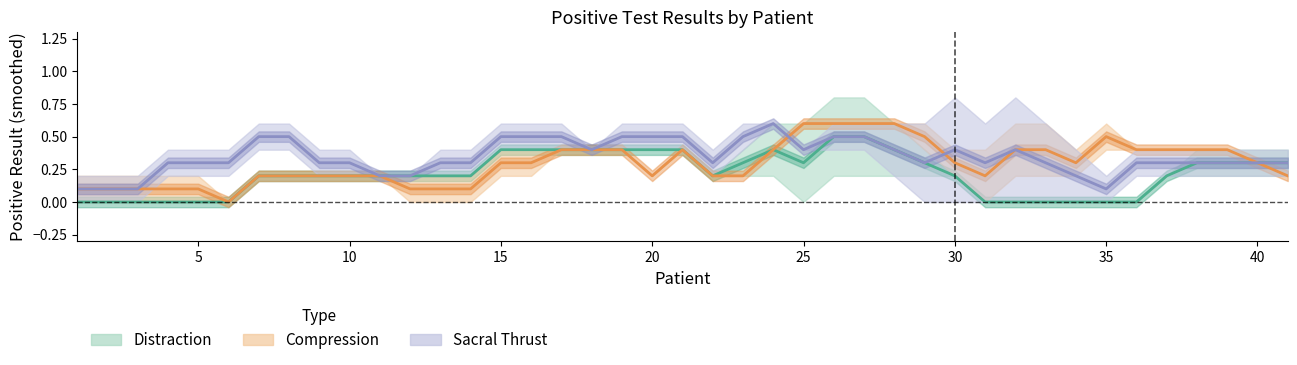

How many Distraction values are between 0 and 1?

40